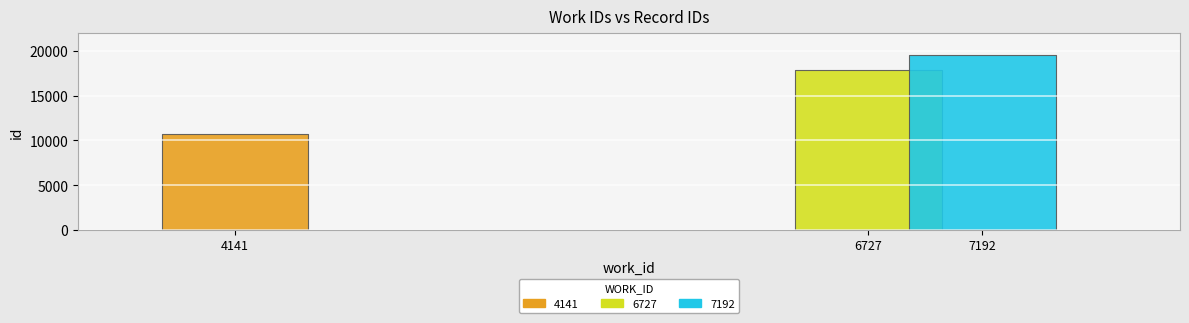

List the labels in order of work_id value, largest first.

7192, 6727, 4141